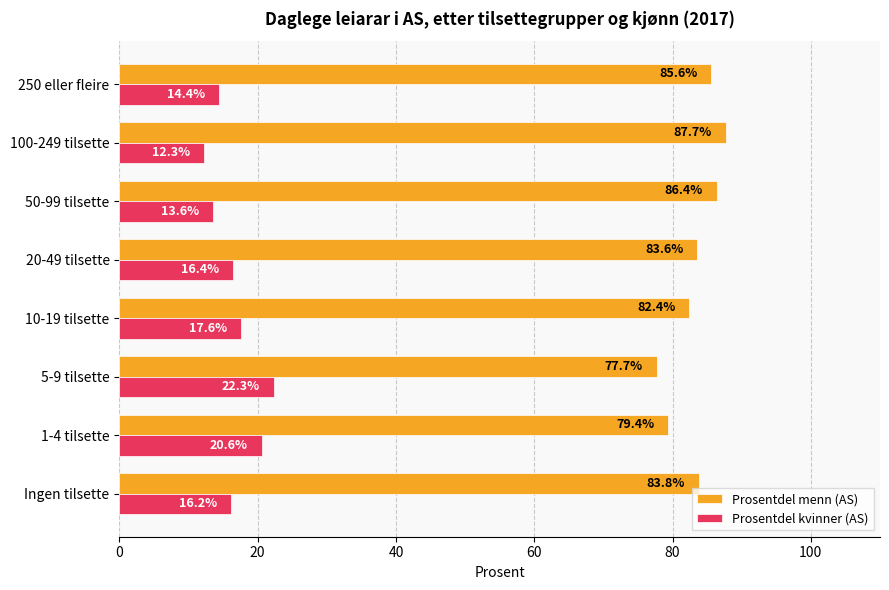

What is the difference between the second highest and minimum values in the Prosentdel kvinner (AS) series?

8.3